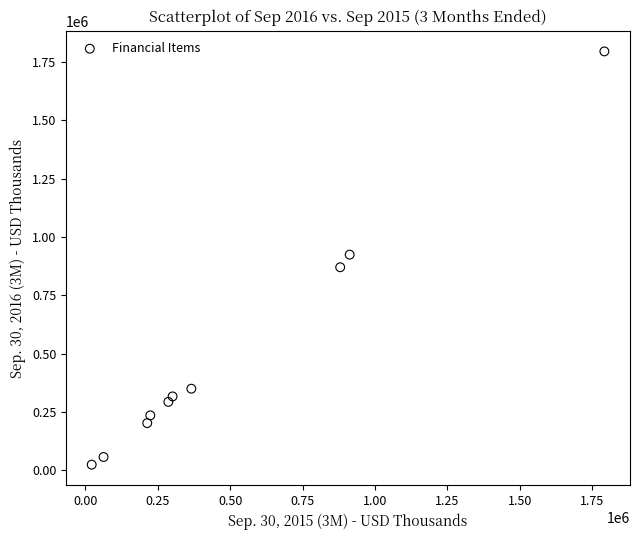

What is the range of Y values (max minus min)?

1770586